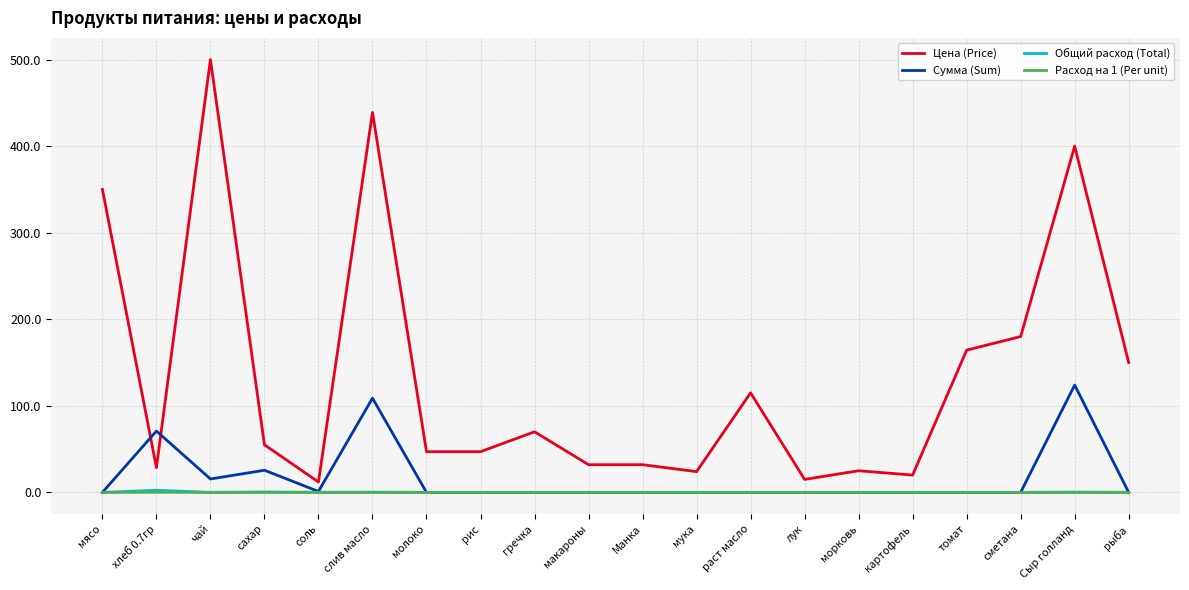

At which category is the sum across all series the highest?

слив масло